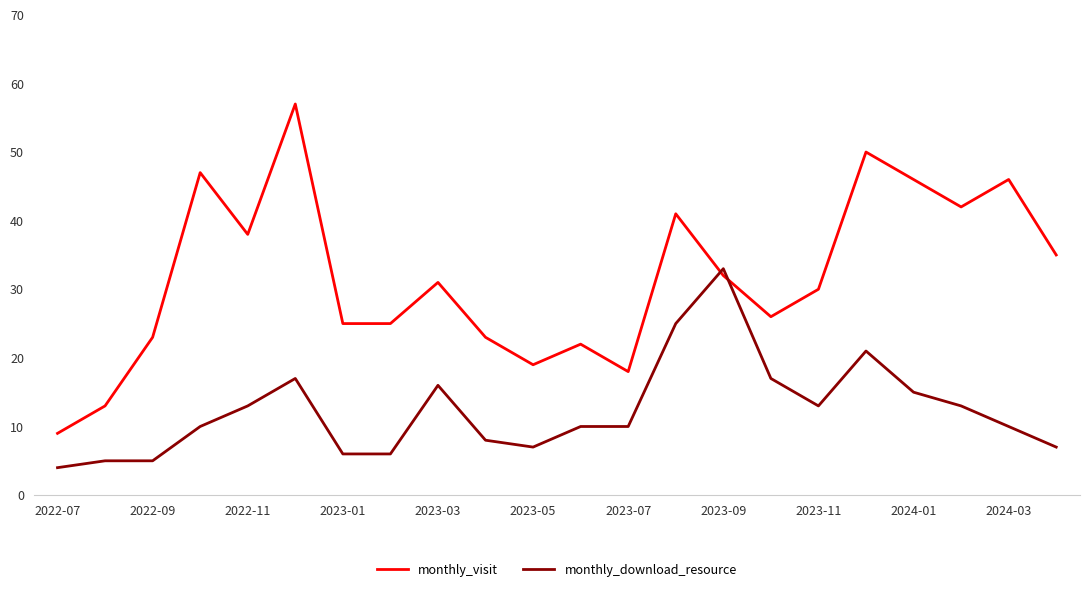

What is the minimum value shown in the chart?

4